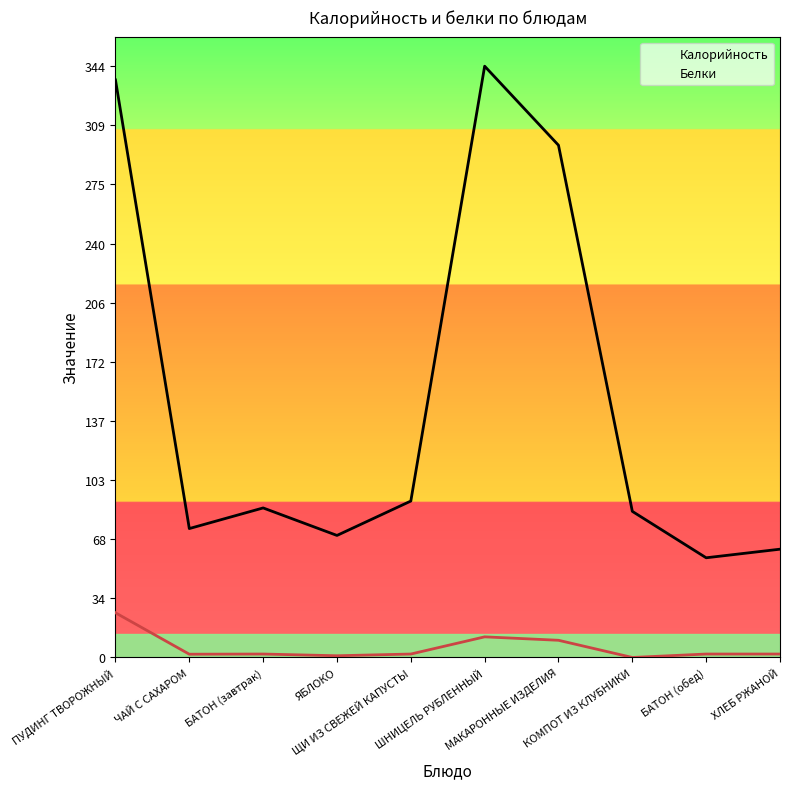

At which category is the sum across all series the highest?

ПУДИНГ ТВОРОЖНЫЙ